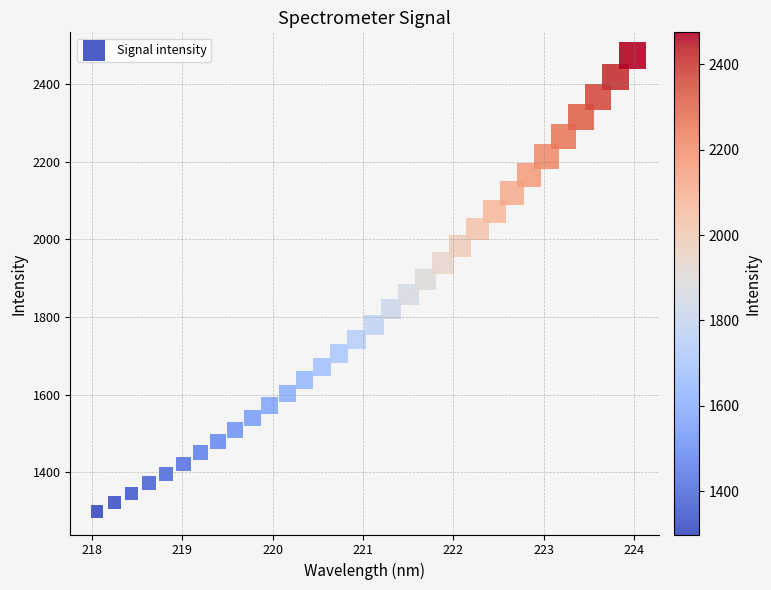

What is the range of X values (max minus min)?

5.9